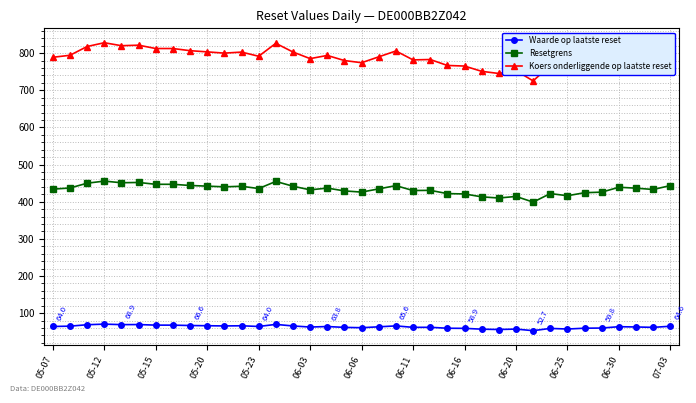

What is the value of the Waarde op laatste reset point at the 28th from the left?

57.0